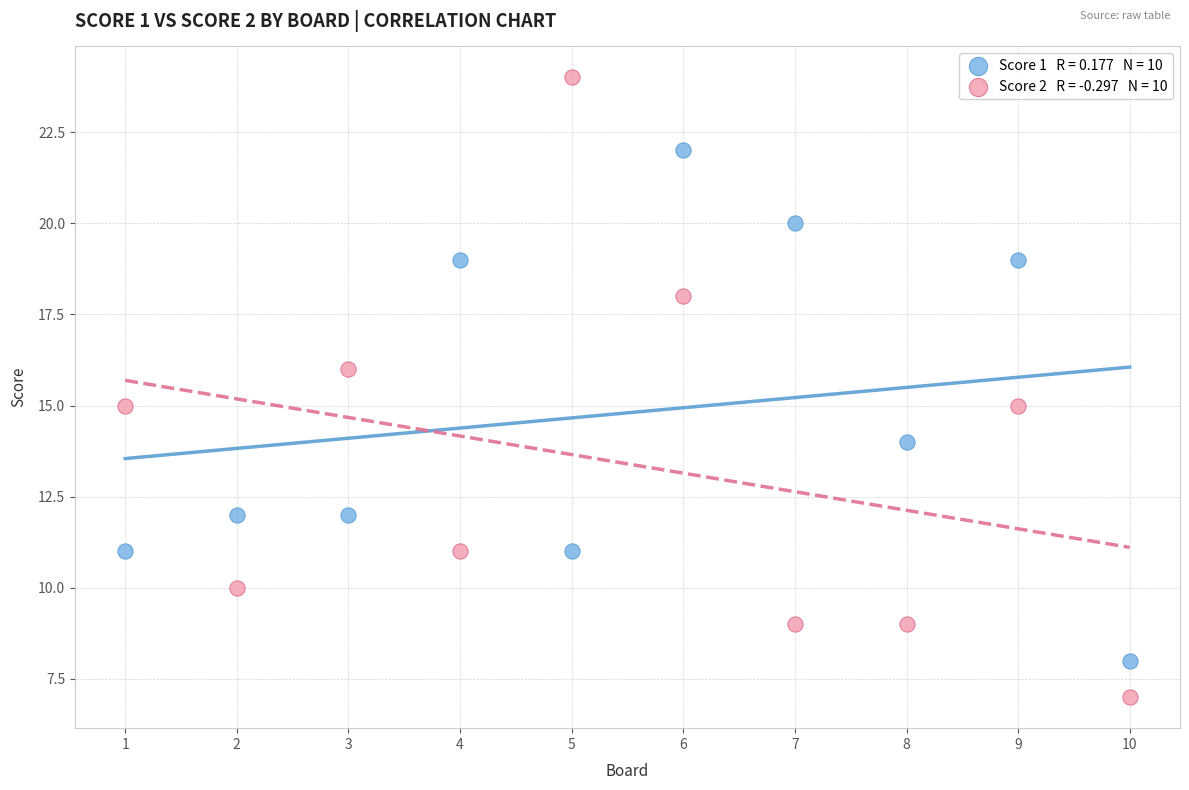

Across all data points, what is the range of X values (max minus min)?

9